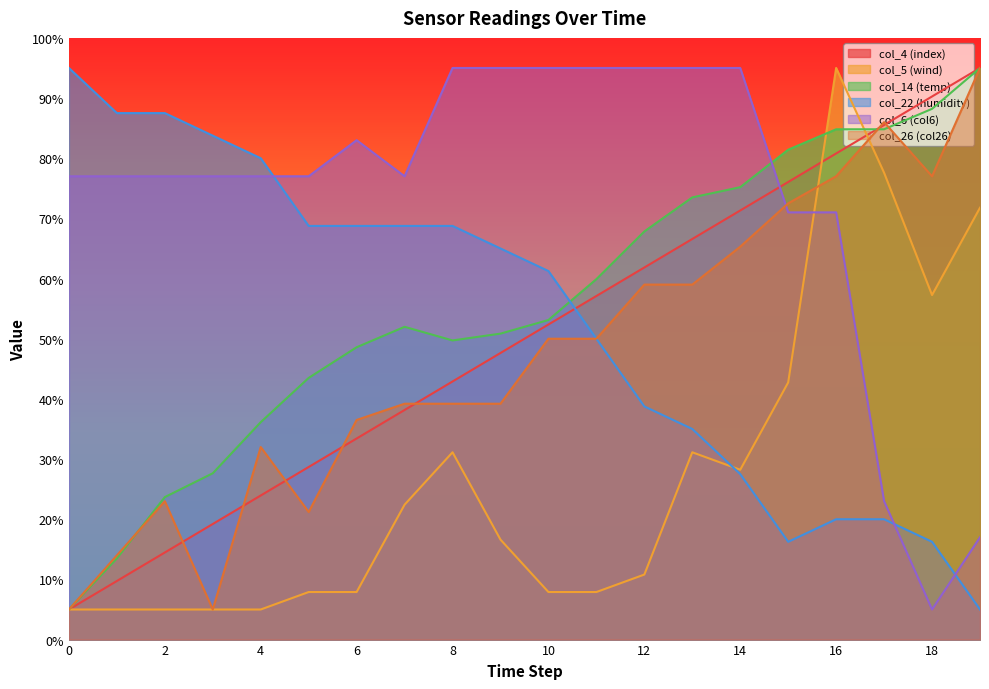

After their last crossing, which series has the higher values: col_6 (col6) or col_22 (humidity)?

col_6 (col6)